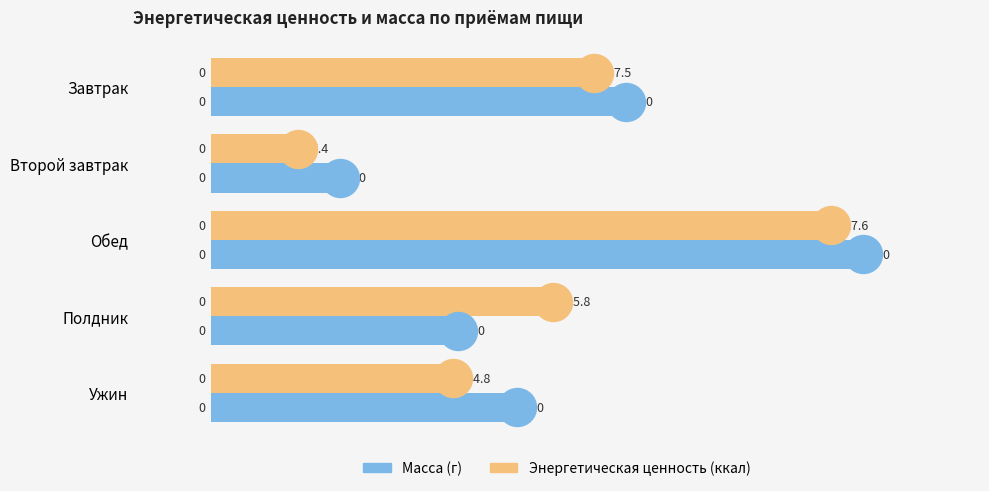

At which category does the chart reach its peak across all series?

Обед